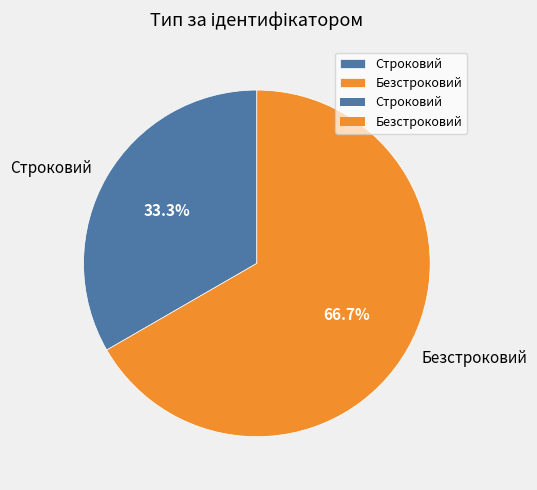

What is the largest slice in the pie chart?

Безстроковий